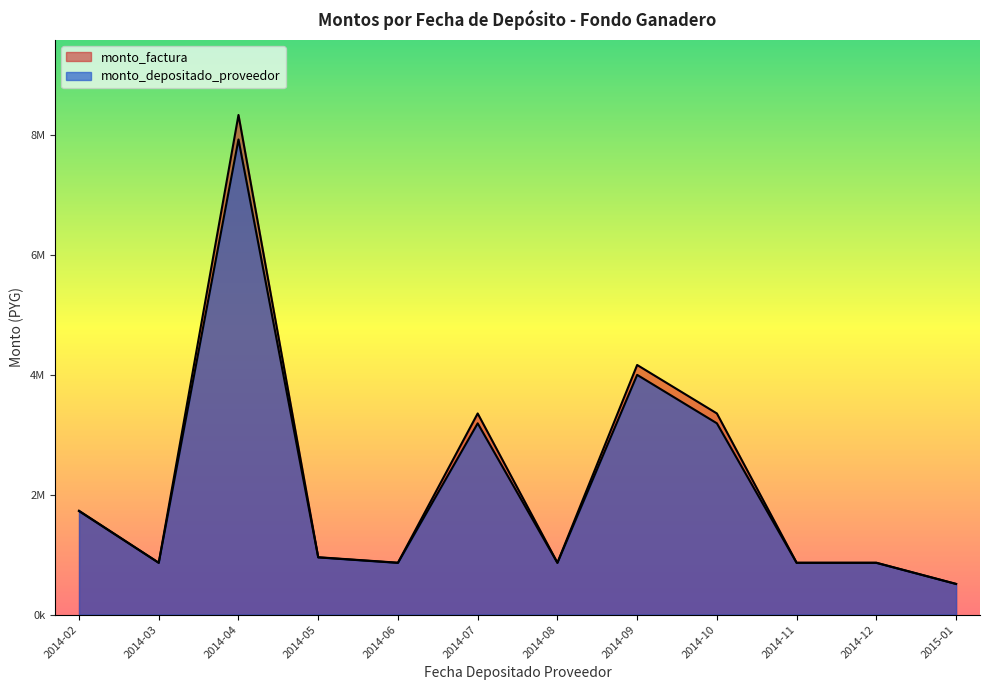

How many series are shown in this chart?

2